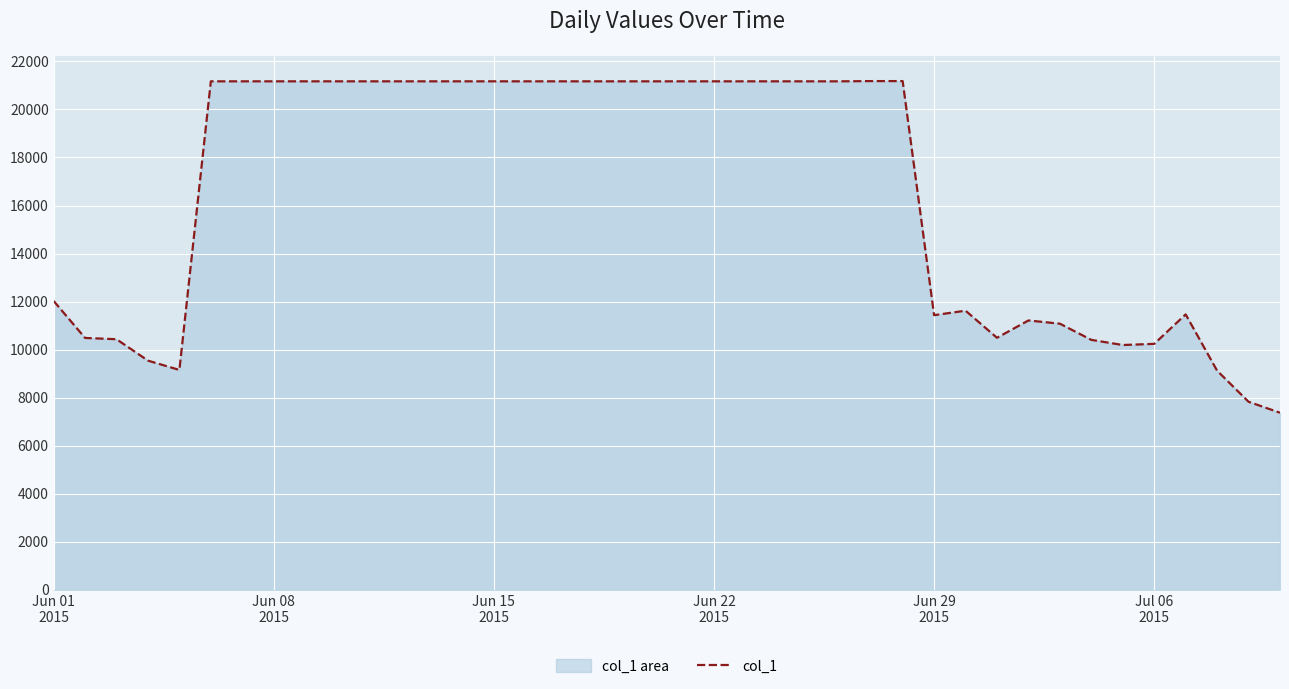

What is the maximum value shown in the chart?

21181